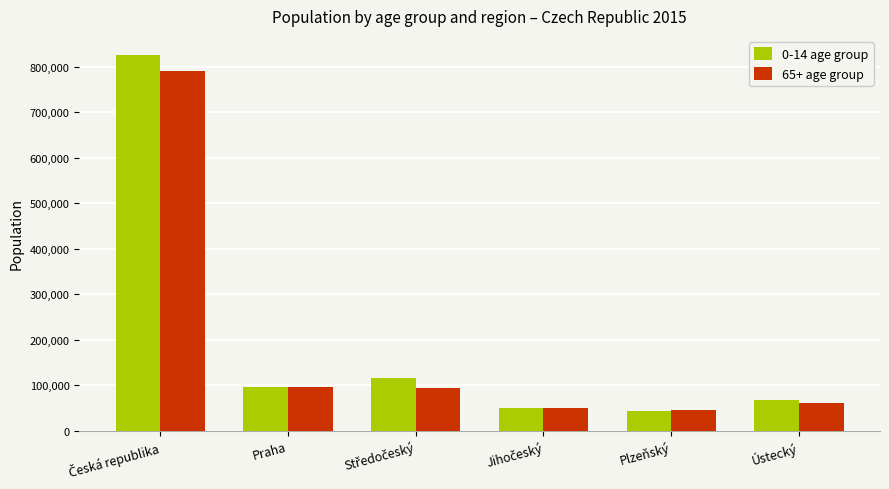

Which series has the largest range (max minus min)?

0-14 age group